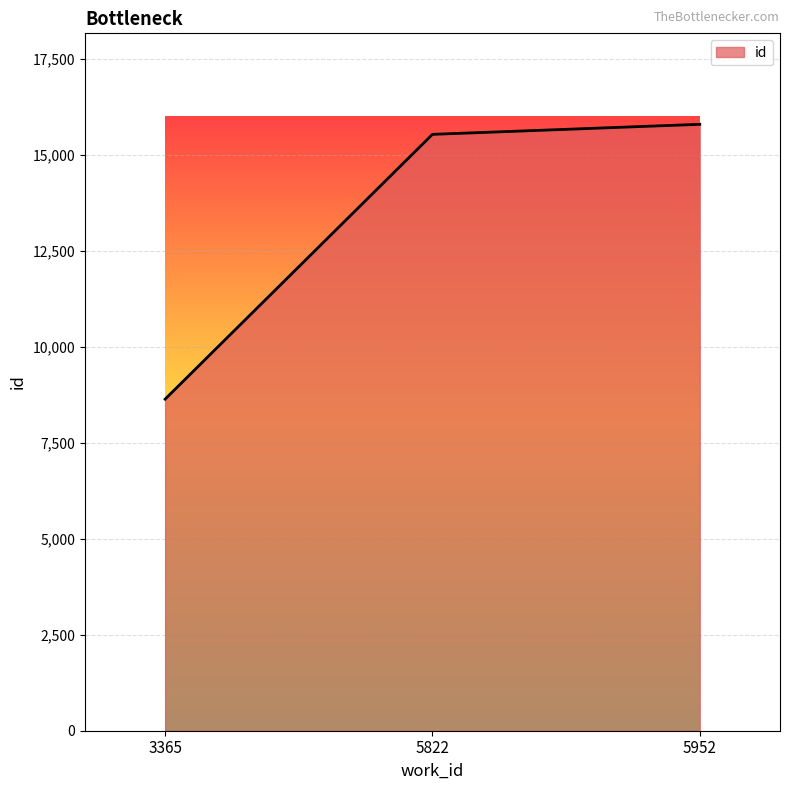

Rank the categories by value from lowest to highest.

3365, 5822, 5952